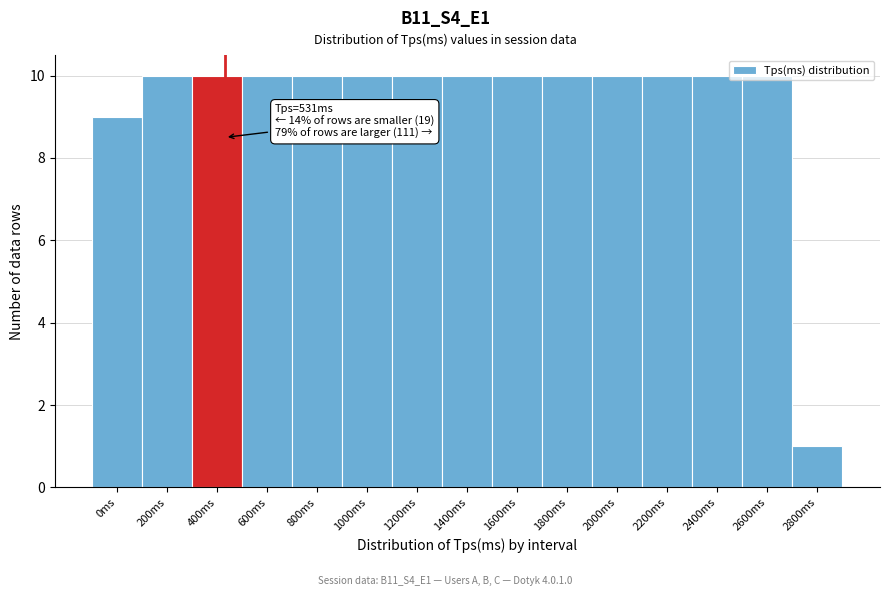

What is the maximum value shown in the chart?

10